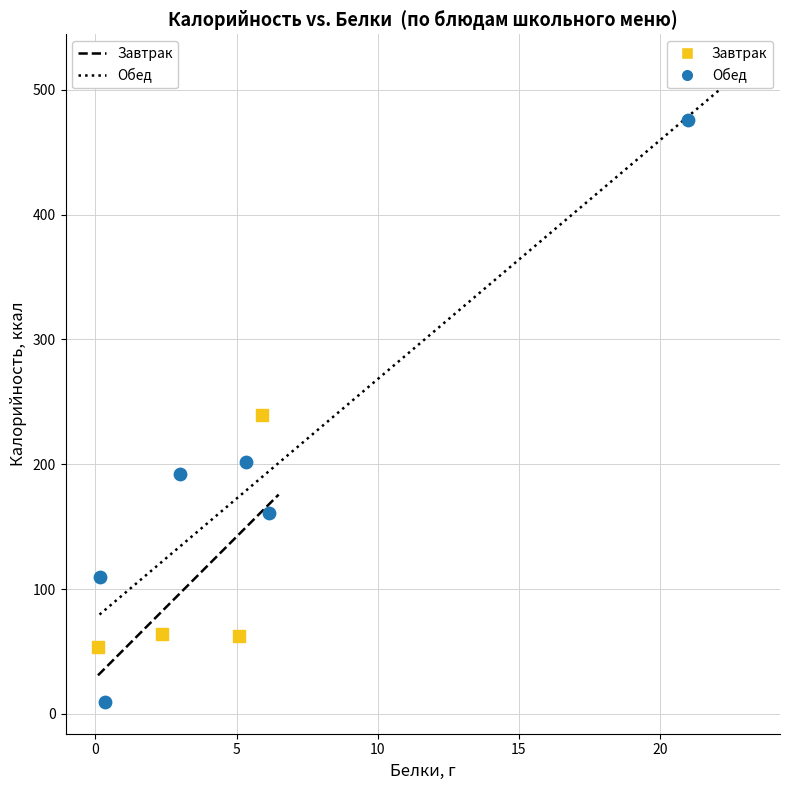

What are all the series names shown in the legend?

Завтрак, Обед